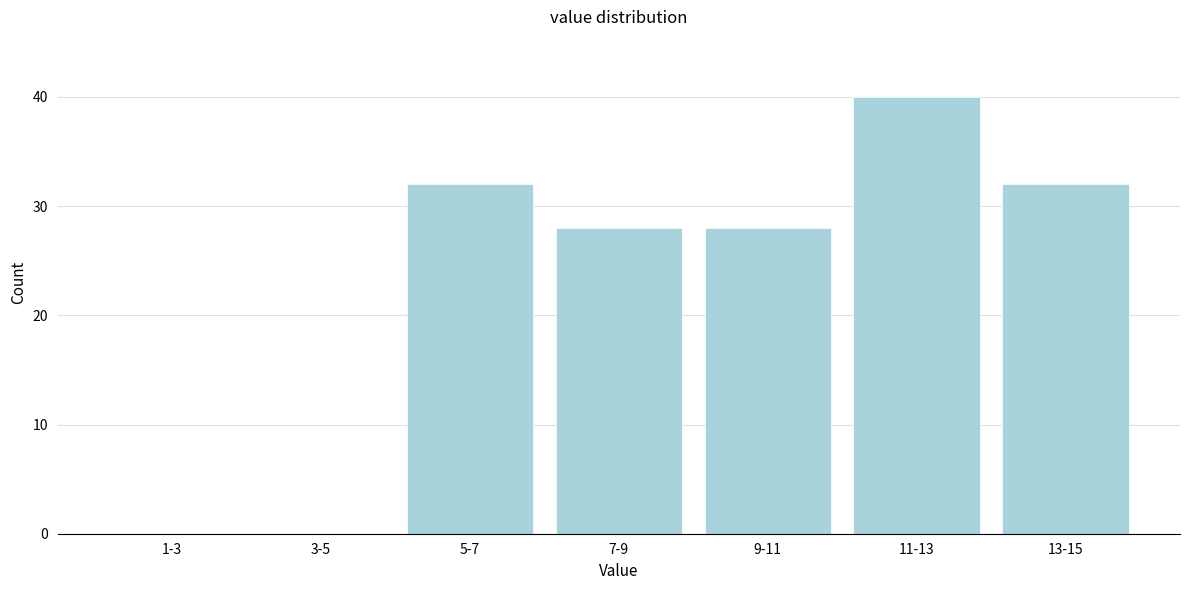

Reading left to right, what are all the values shown in this chart?

1-3=0	3-5=0	5-7=32	7-9=28	9-11=28	11-13=40	13-15=32